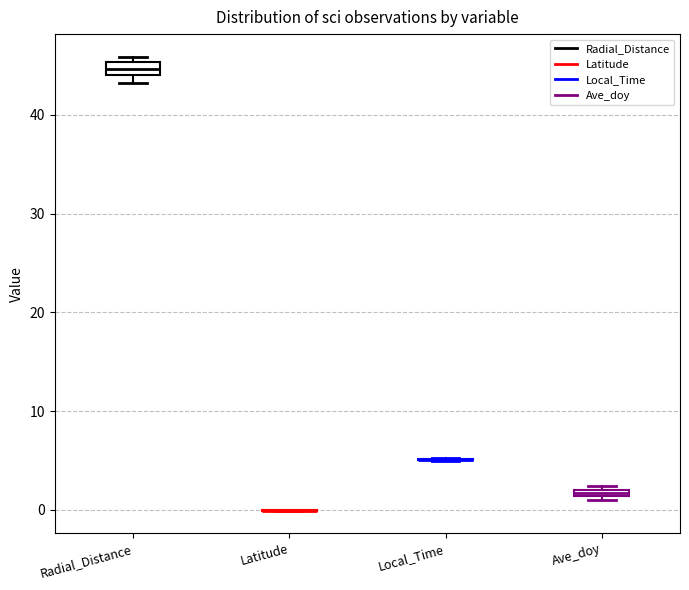

Where is the lower edge of the box for Ave_doy on the y-axis? The values are not printed on the chart, so give them approximately, as read against the axis.

1